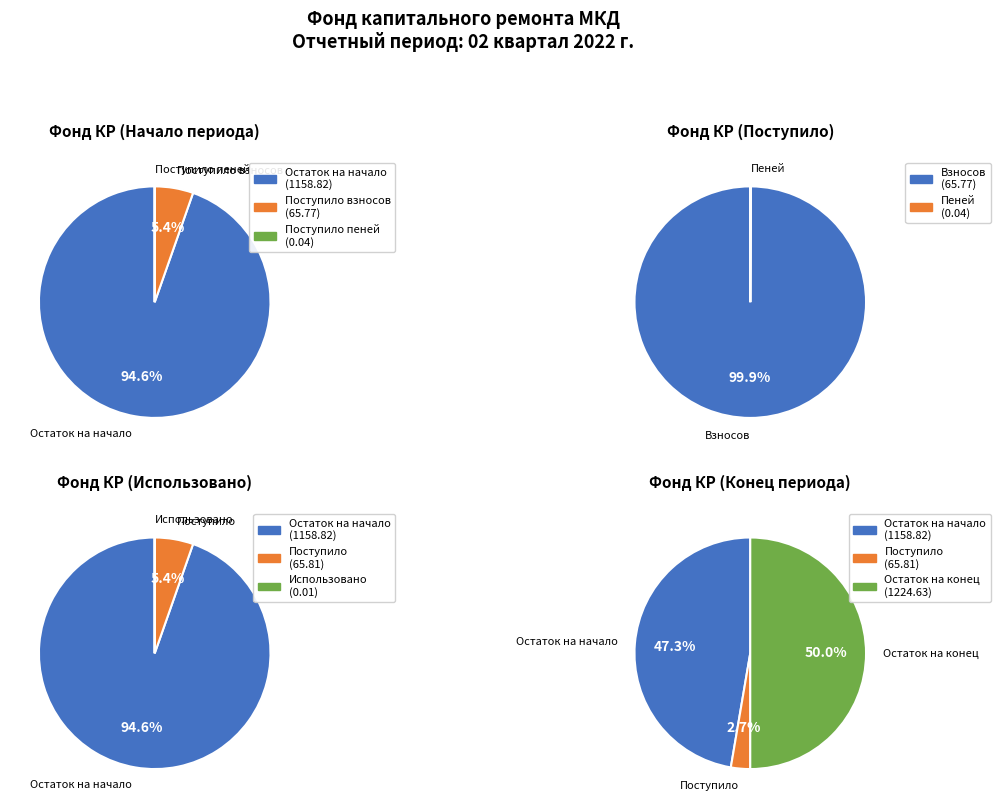

Combined, do 1 and 2 account for over 50%?

No